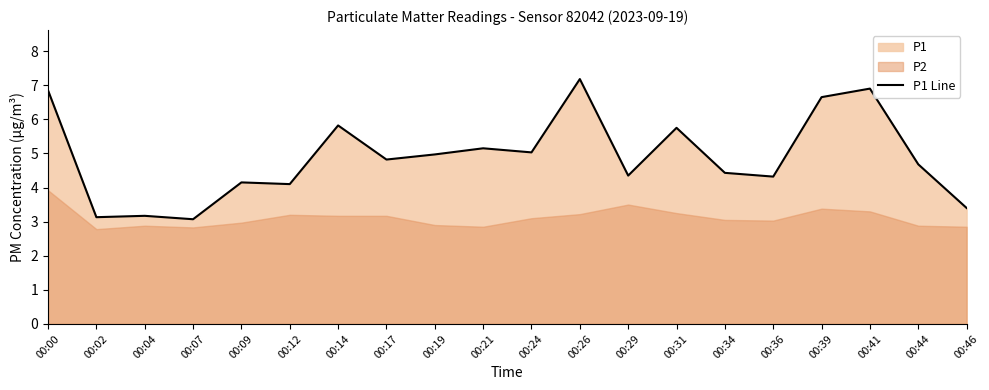

The value at 00:09 is 4.2. True or false?

True